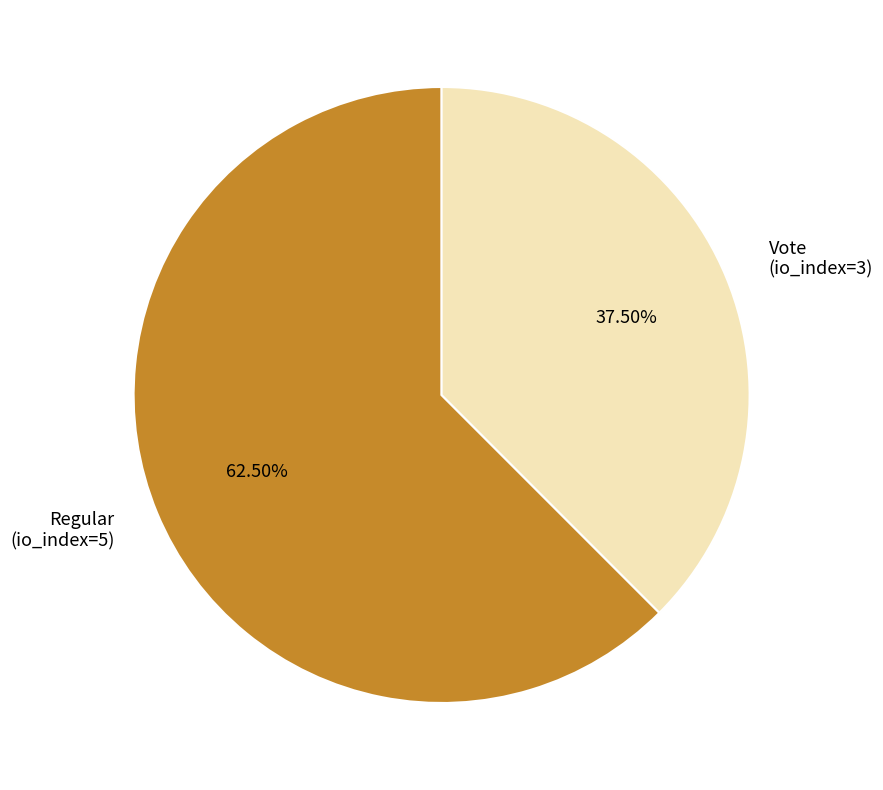

Which category accounts for the majority?

Regular (io_index=5)